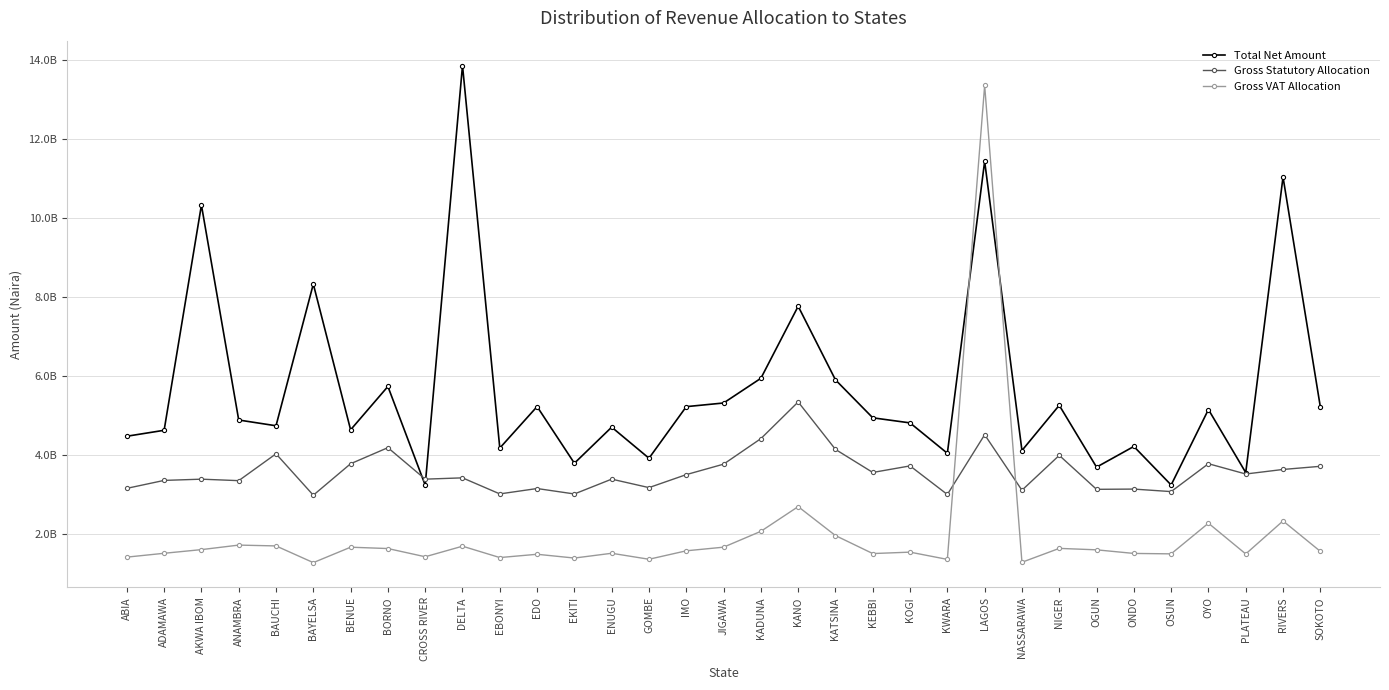

Which series has the widest spread of values?

Gross VAT Allocation